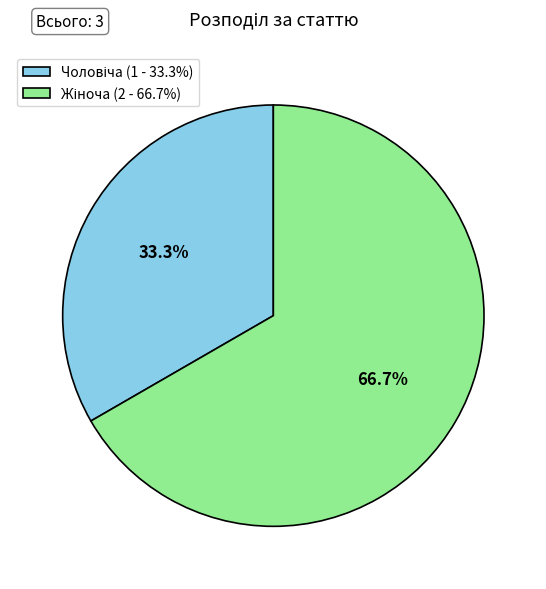

To the nearest percent, what is the combined percentage of Чоловіча and Жіноча?

100%